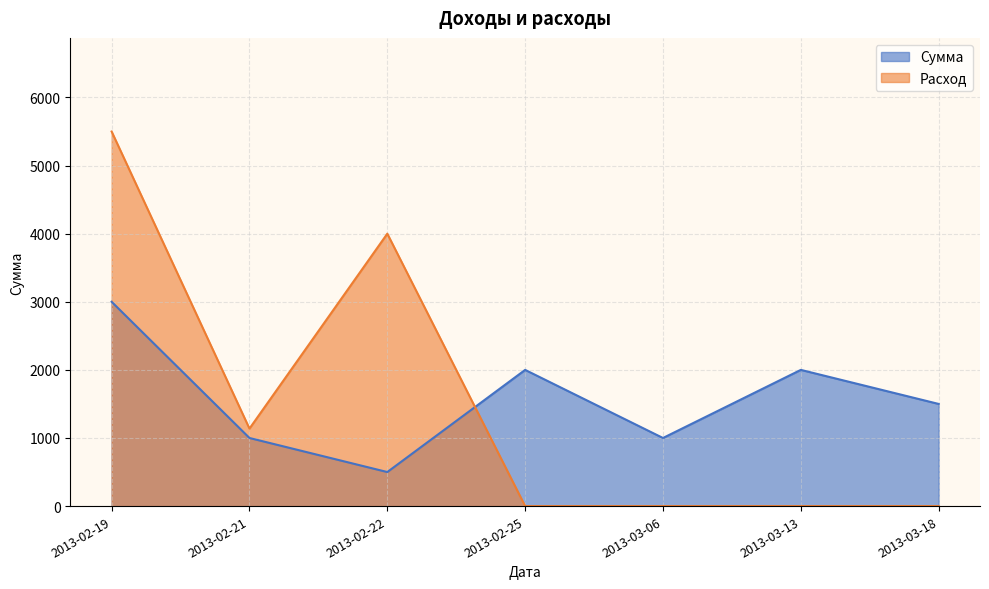

What is the difference between the maximum and second lowest values in the Расход series?

5500